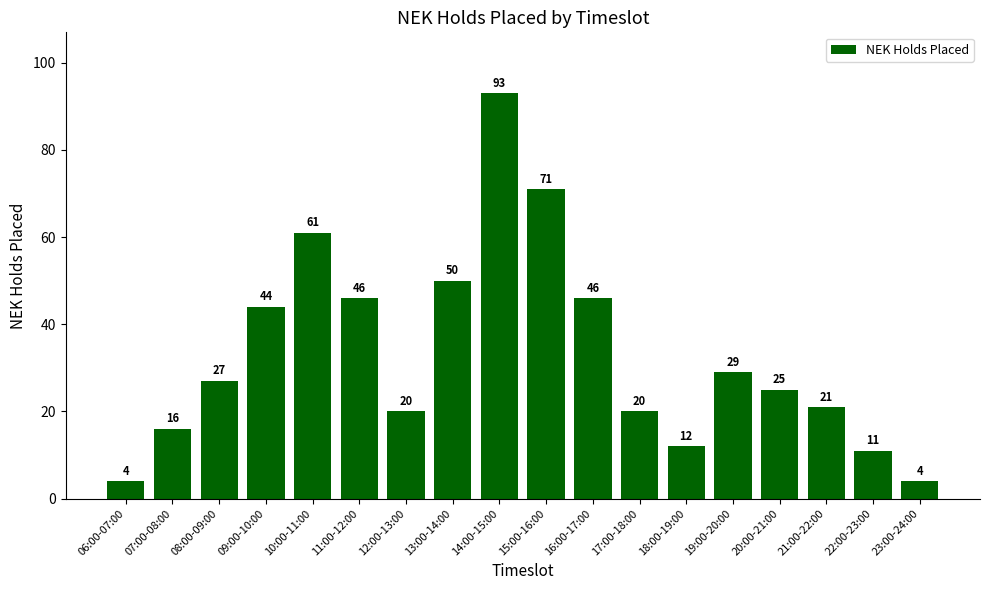

What is the approximate value at 19:00-20:00, to the nearest 10?

30